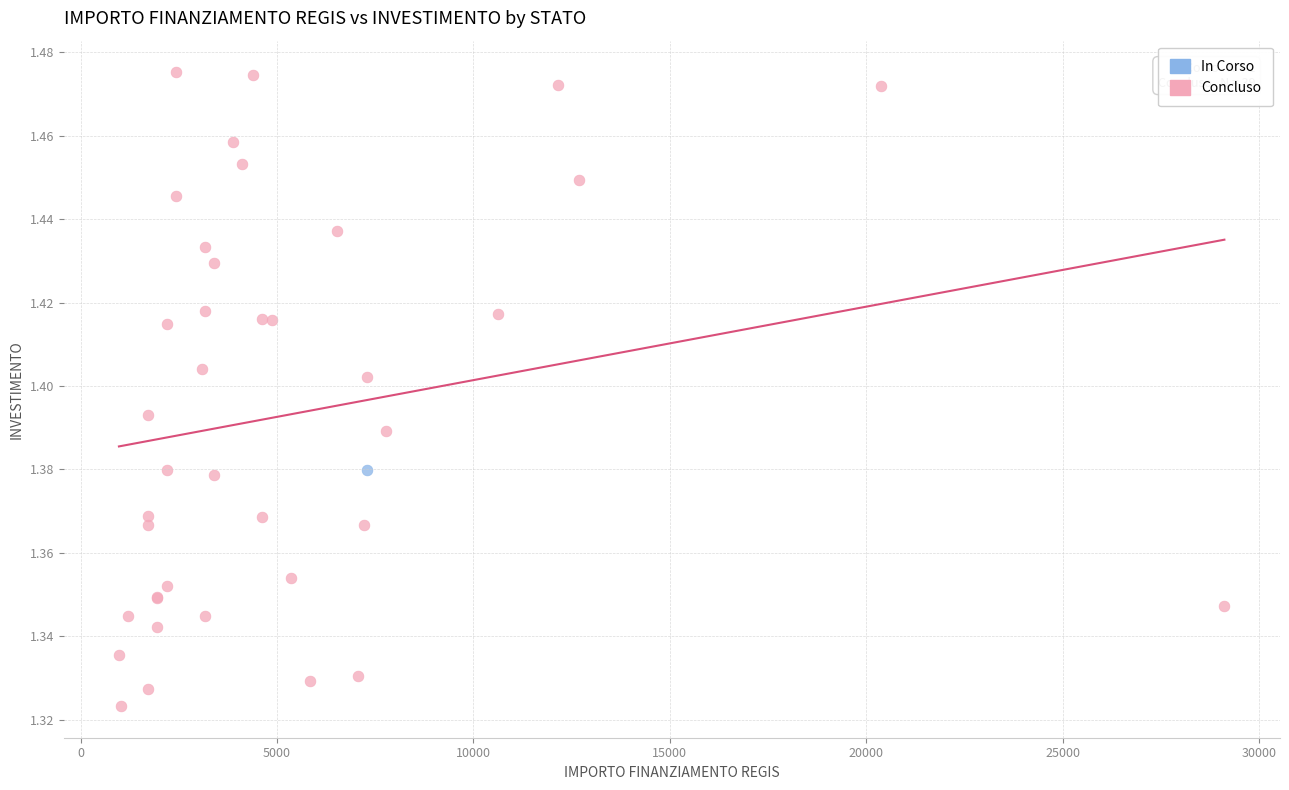

What are all the series names shown in the legend?

In Corso, Concluso